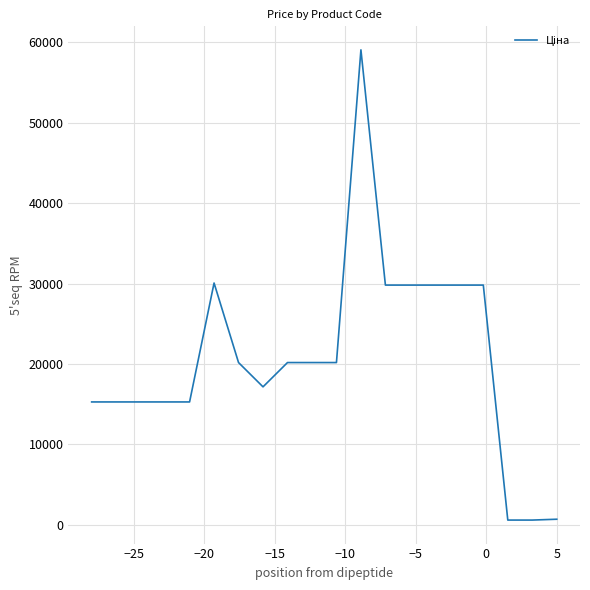

What is the greatest value displayed?

59075.7